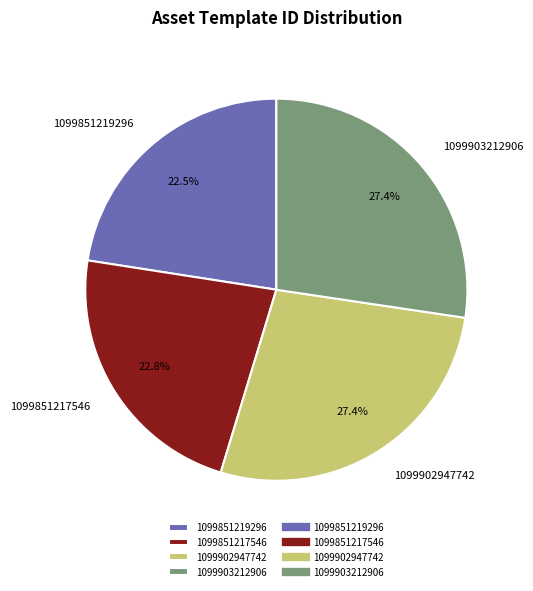

The 1099903212906 slice represents 27% of the pie. True or false?

True